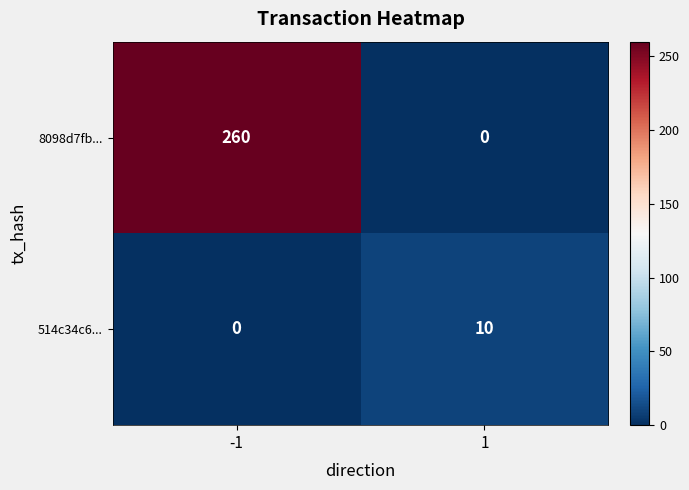

Which series has the largest total across all categories?

8098d7fb...